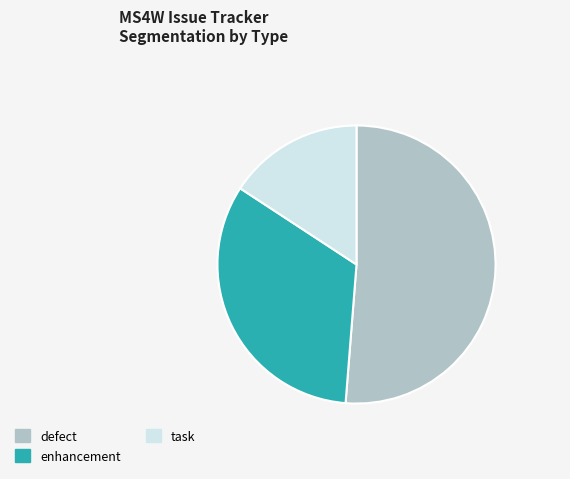

Does any single category account for the majority?

Yes